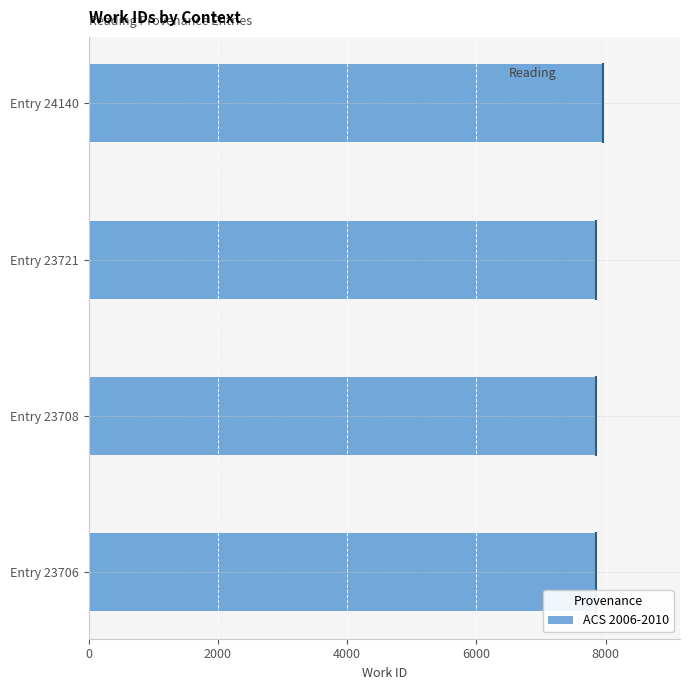

The value at Entry 23721 is 4670. True or false?

False